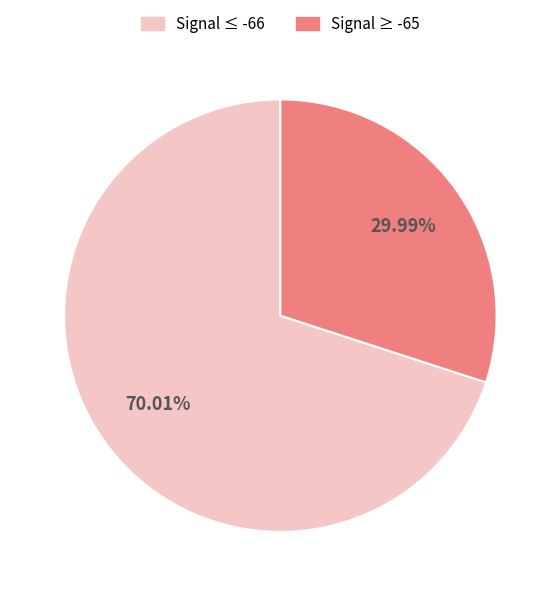

Does any single category account for the majority?

Yes